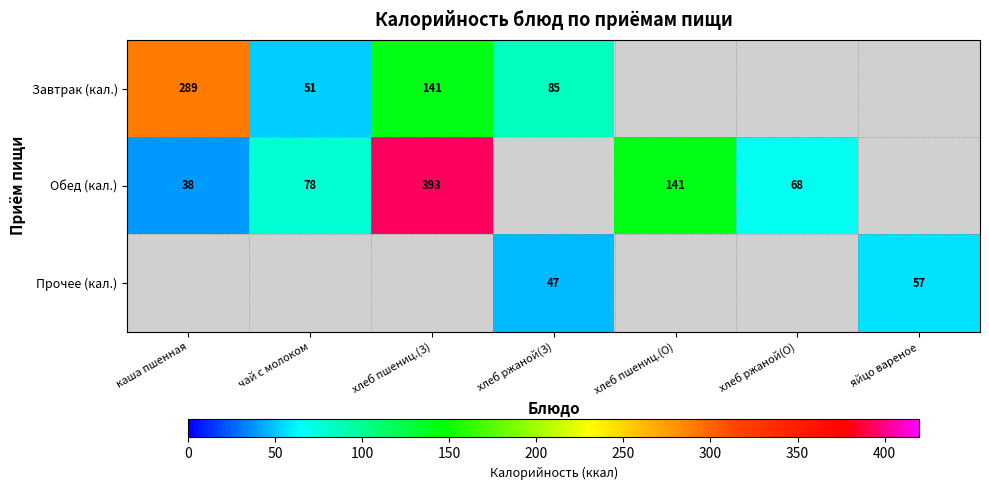

How many categories are shown in the chart?

7